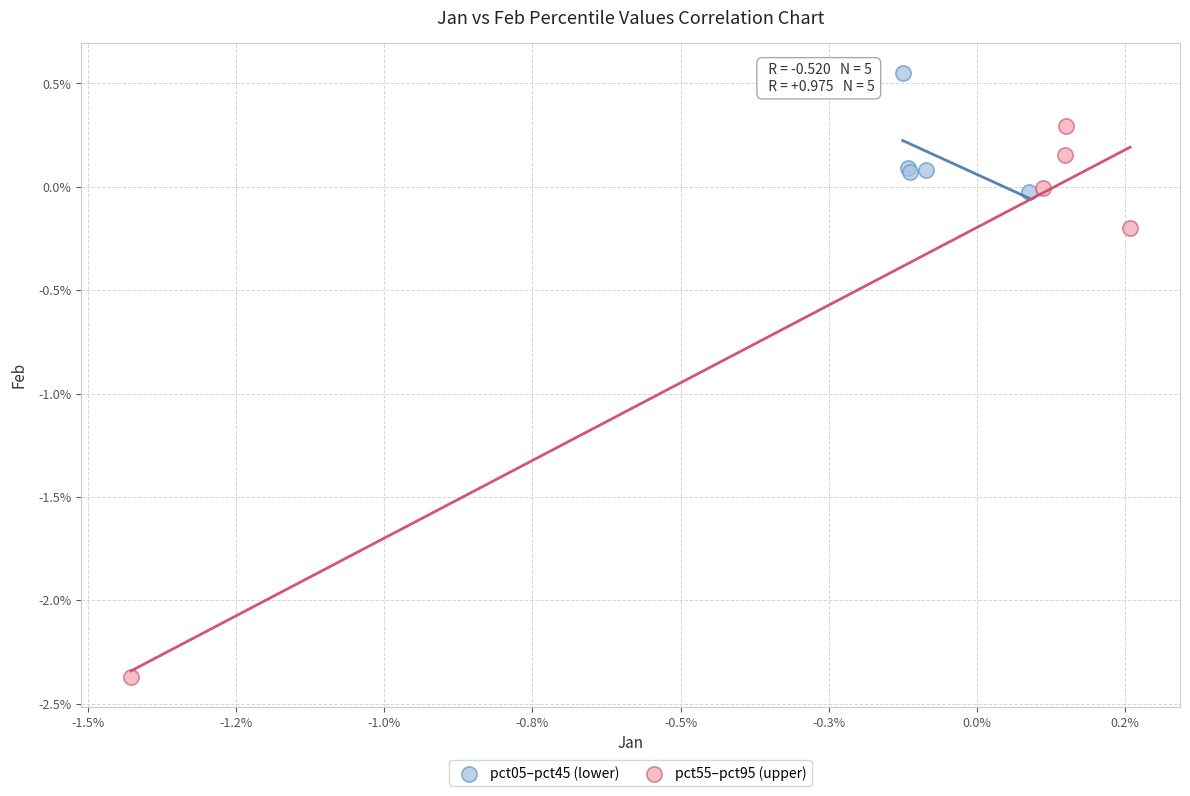

What are all the series names shown in the legend?

pct05–pct45 (lower), pct55–pct95 (upper)